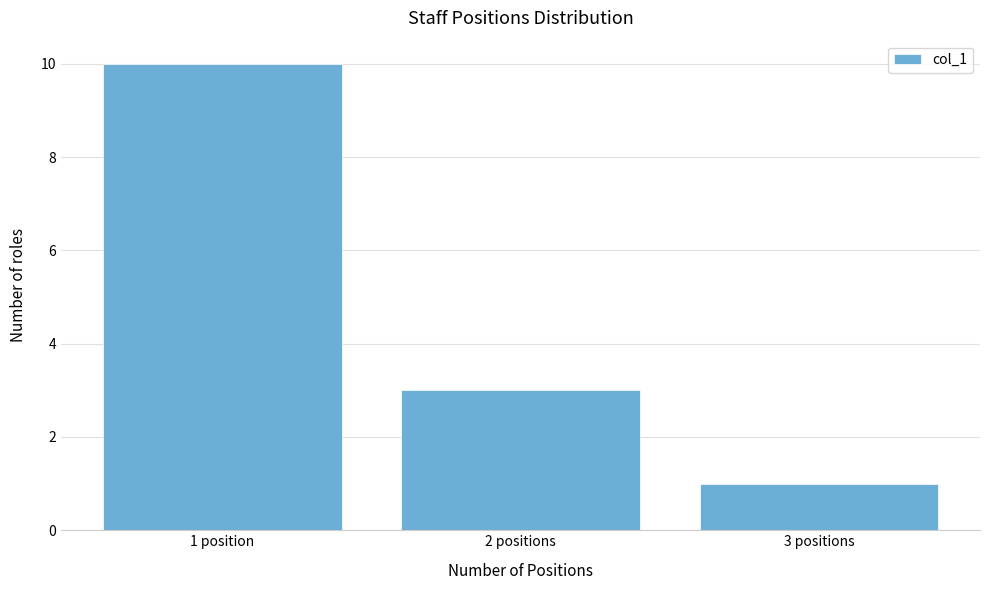

Reading left to right, what are all the values shown in this chart?

1 position=10	2 positions=3	3 positions=1